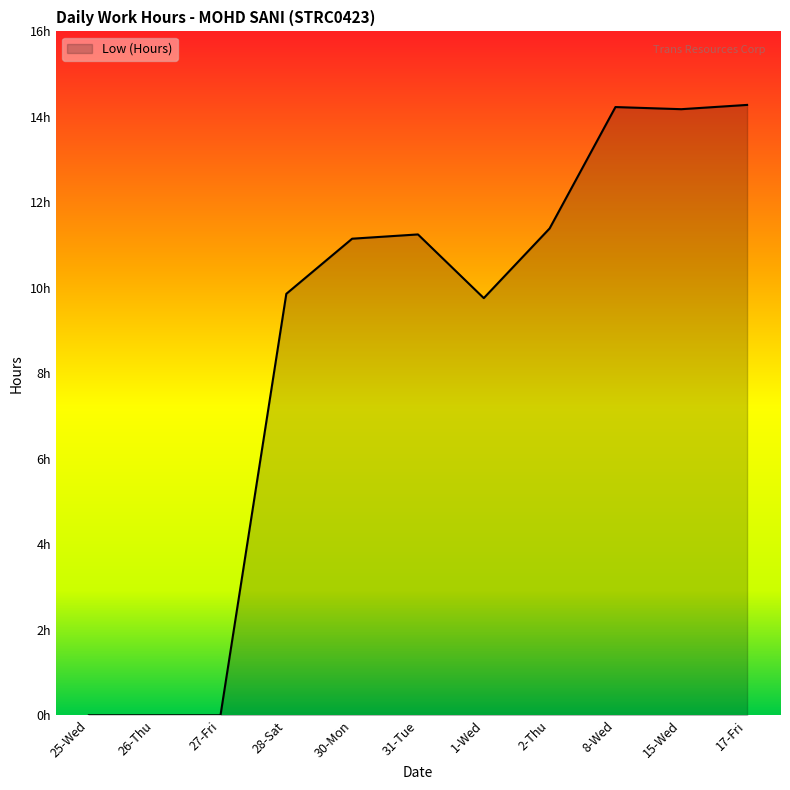

Does the chart have visible grid lines?

No